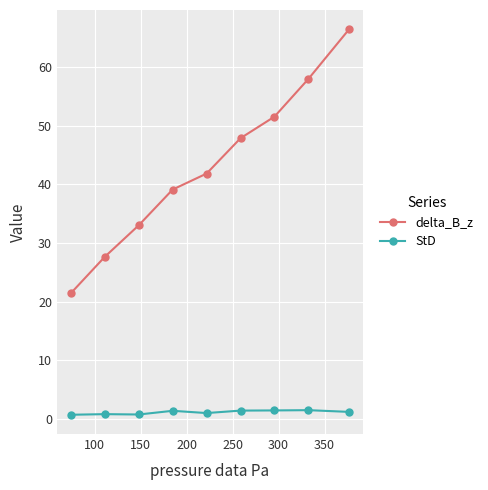

What is the value of the delta_B_z point at the 2nd from the left?

27.6